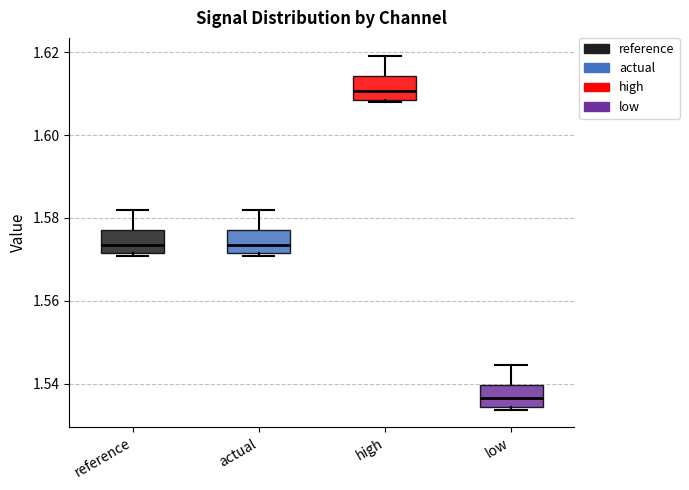

Which box's median line is the lowest?

low